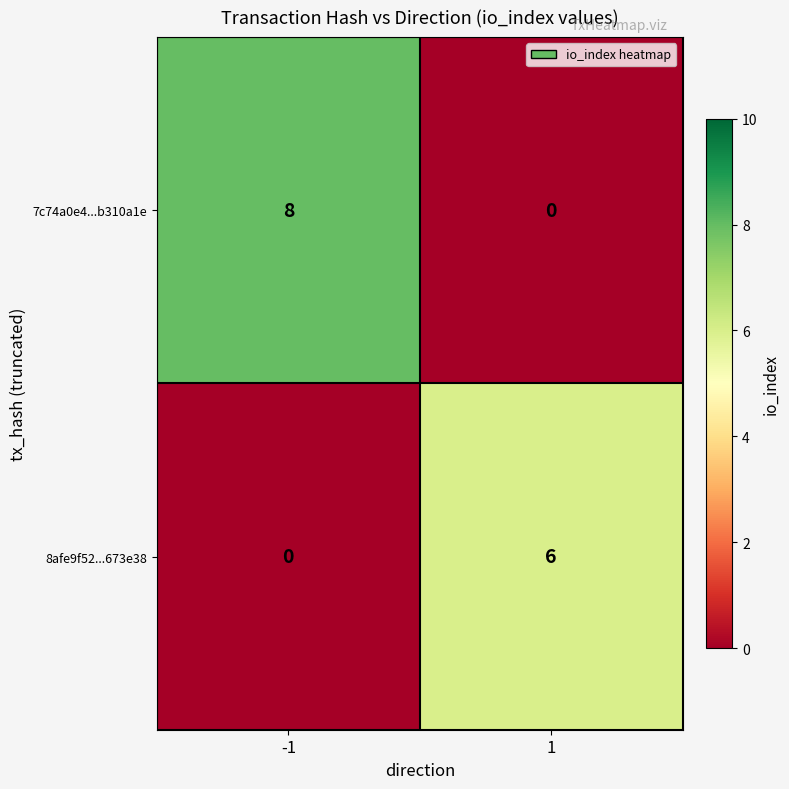

What is the difference between the 8afe9f52...673e38 values at -1 and 1?

6